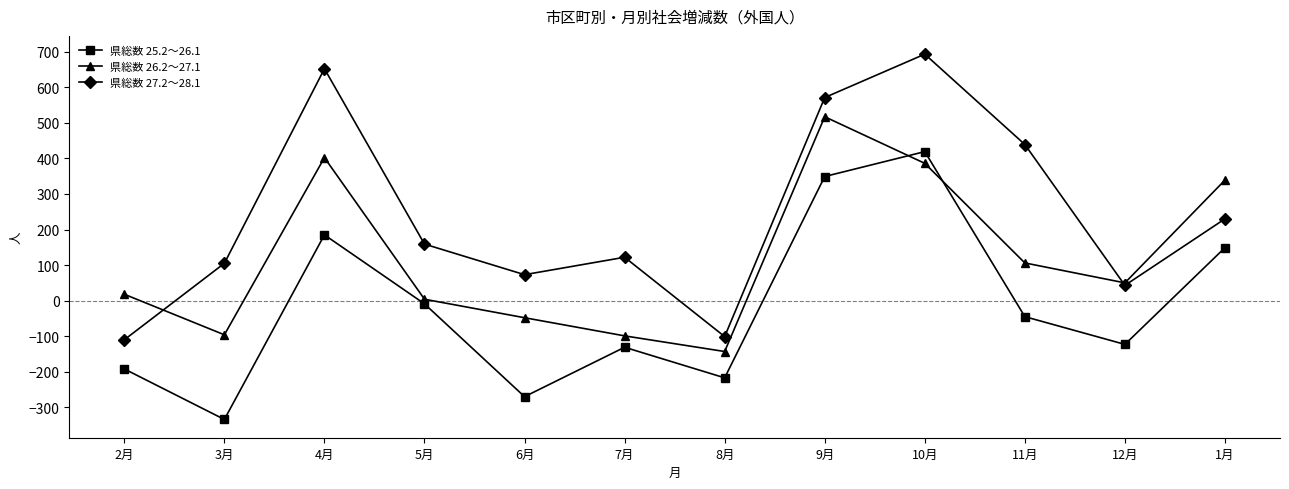

True or false: 県総数 25.2～26.1 and 県総数 27.2～28.1 cross at least once.

False